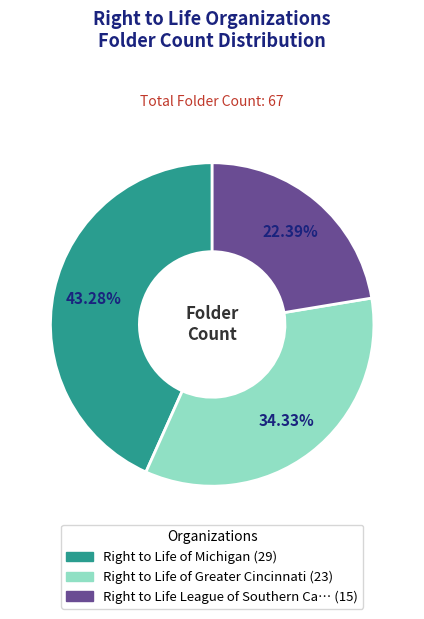

Is there any slice that represents more than half of the pie?

No